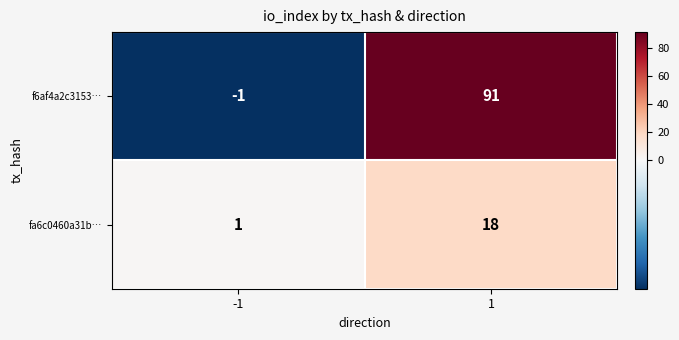

What is the difference between the maximum and minimum values in the fa6c0460a31b… series?

17